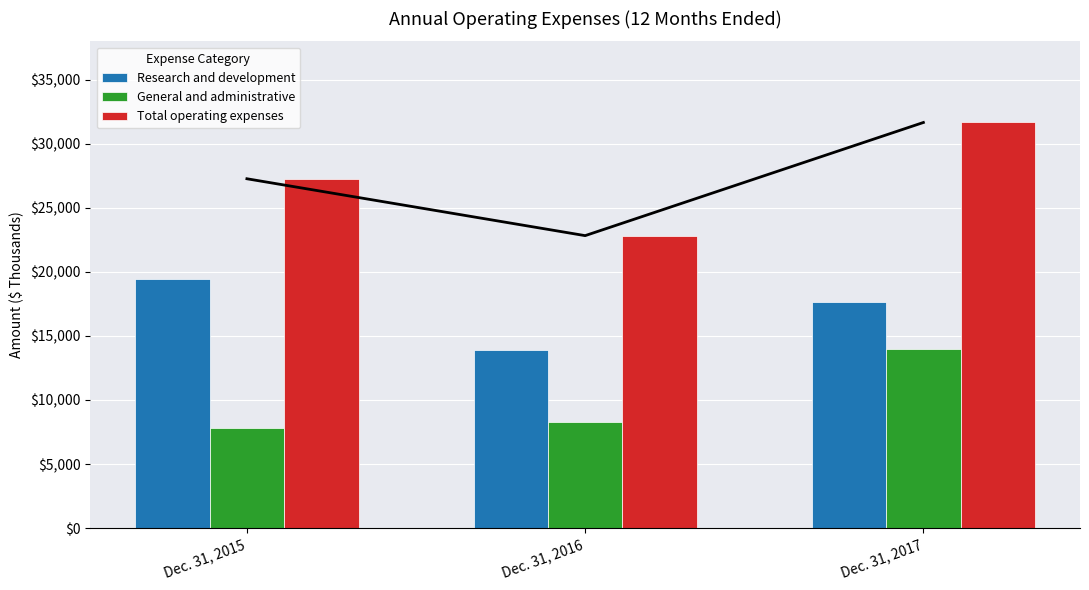

How many data points in Research and development are less than 17665?

1